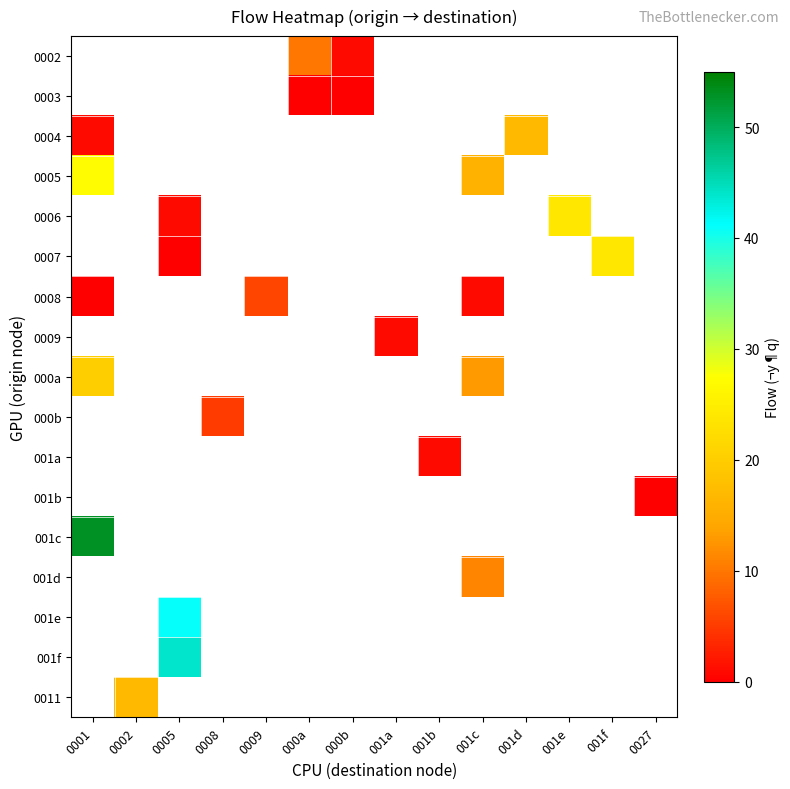

Which has a higher value, 0001 or 0009?

0009